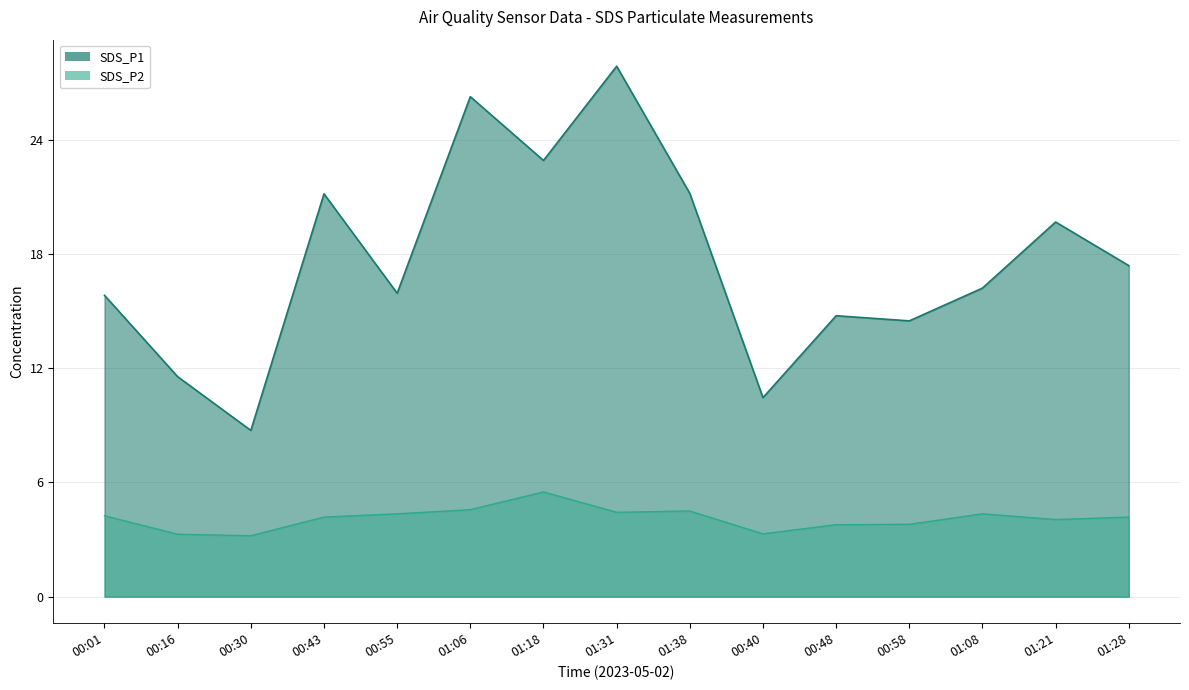

Where is SDS_P2 nearest to the value 4?

01:21